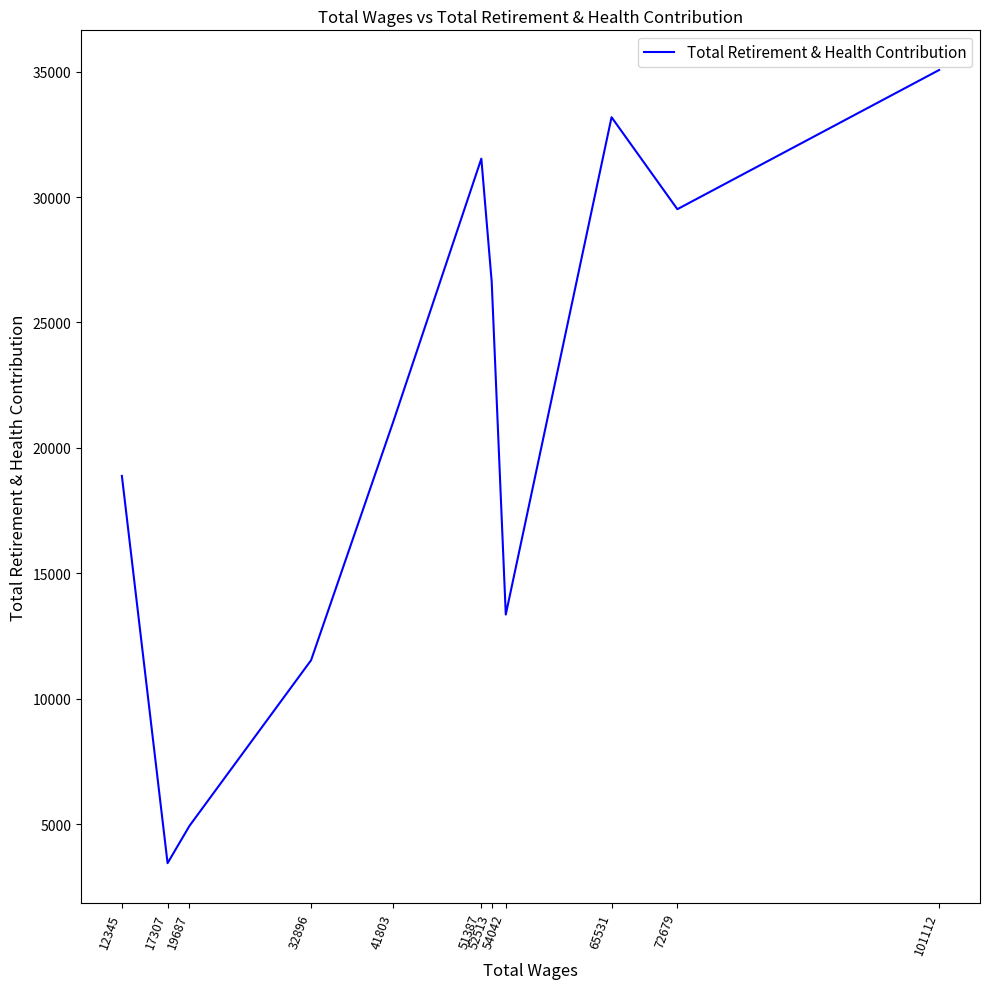

What is the change in value from 54042 to 51387?

+18171